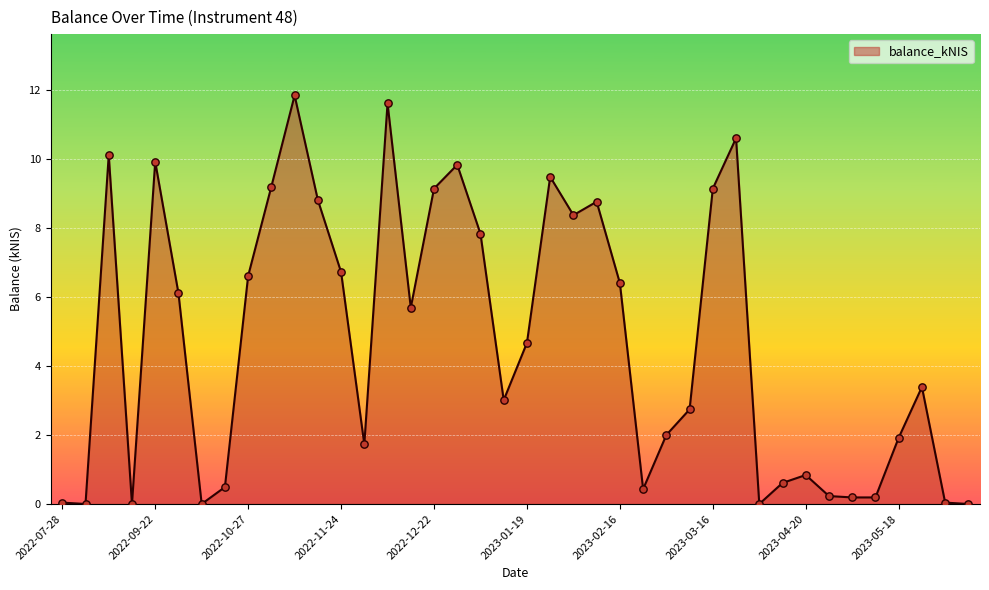

What is the maximum value shown in the chart?

11.8